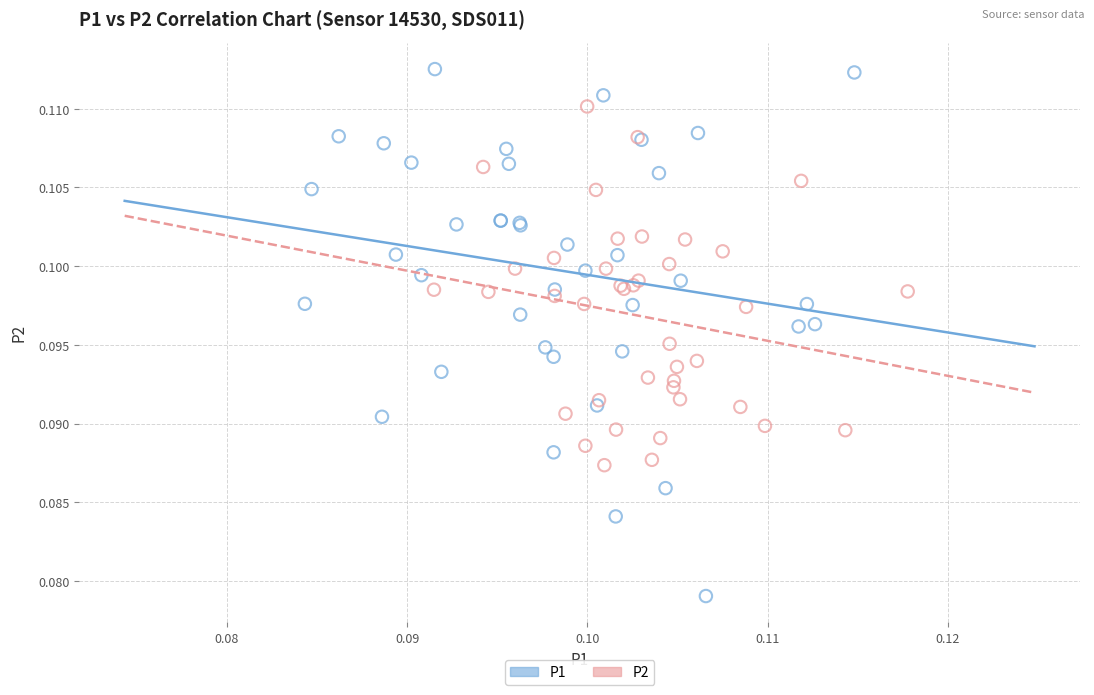

Which series has the largest Y range (max minus min)?

P1